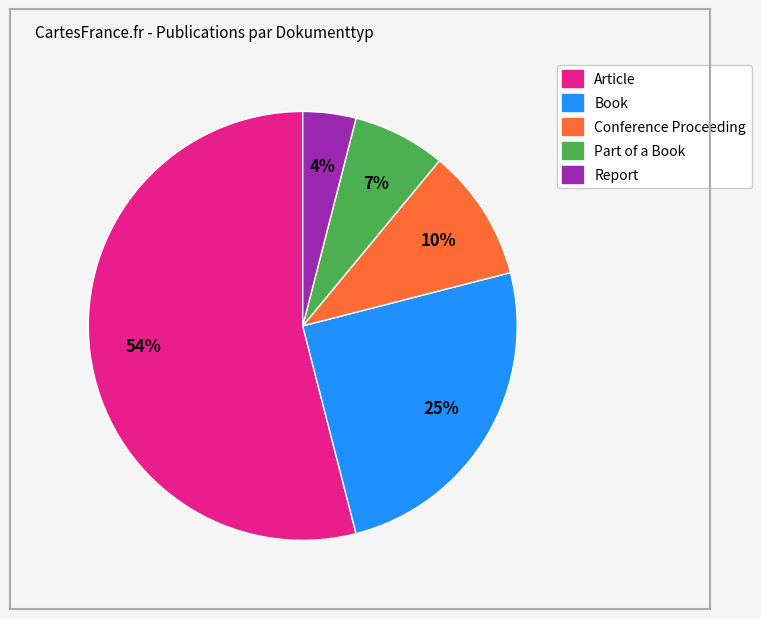

Count the number of slices in the pie.

5